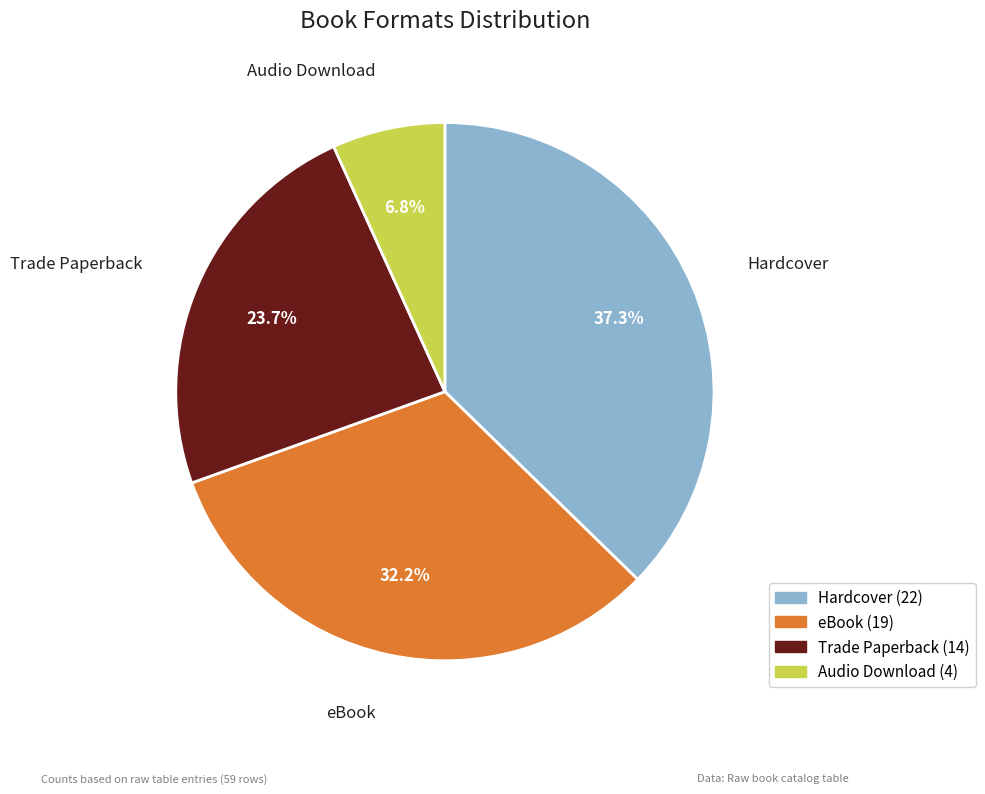

What percentage is the Trade Paperback slice, to the nearest percent?

24%